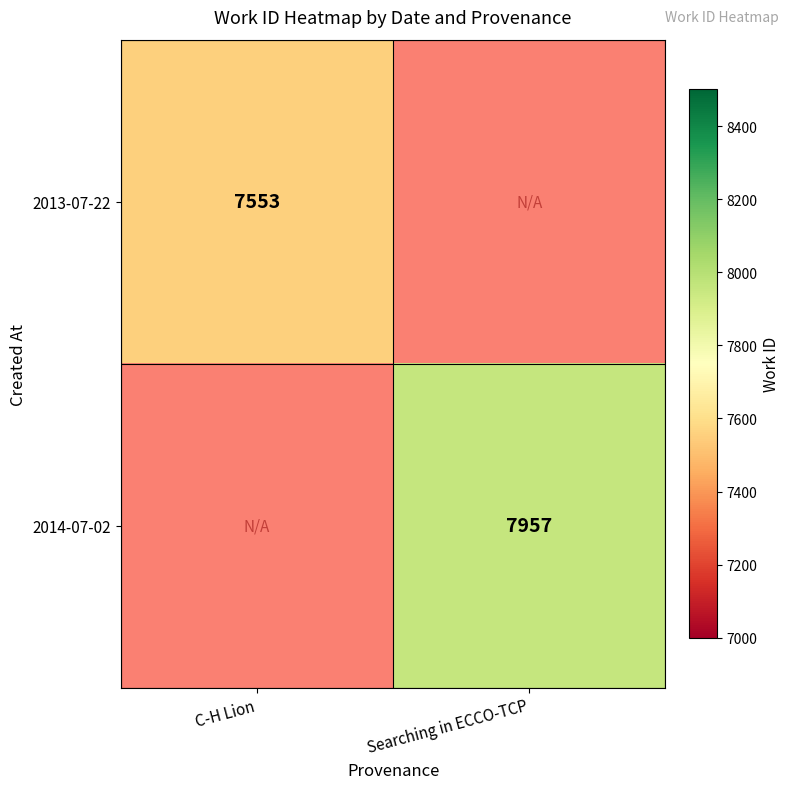

Is it true that 2013-07-22 equals 4409.5 at C-H Lion?

False